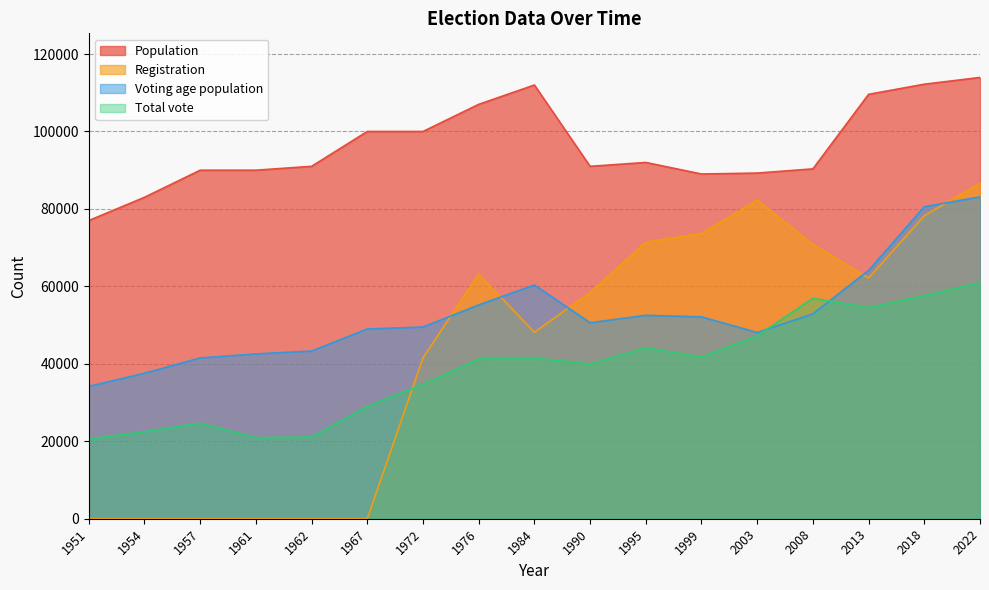

Between 1972 and 2018, which series saw the biggest shift?

Registration